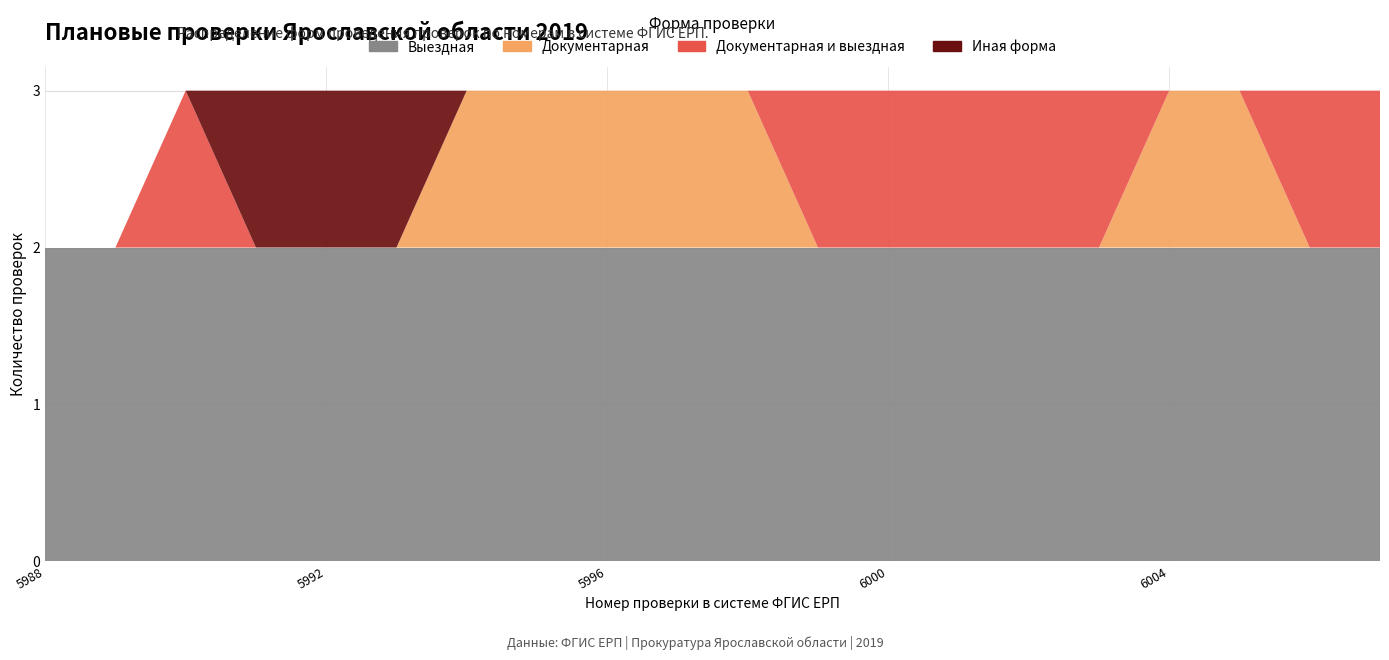

Reading right to left, transcribe all the data shown in this chart.

Выездная: 2	2	2	2	2	2	2	2	2	2	2	2	2	2	2	2	2	2	2	2
Документарная: 0	0	1	1	0	0	0	0	0	1	1	1	1	1	0	0	0	0	0	0
Документарная и выездная: 1	1	0	0	1	1	1	1	1	0	0	0	0	0	0	0	0	1	0	0
Иная форма: 0	0	0	0	0	0	0	0	0	0	0	0	0	0	1	1	1	0	0	0